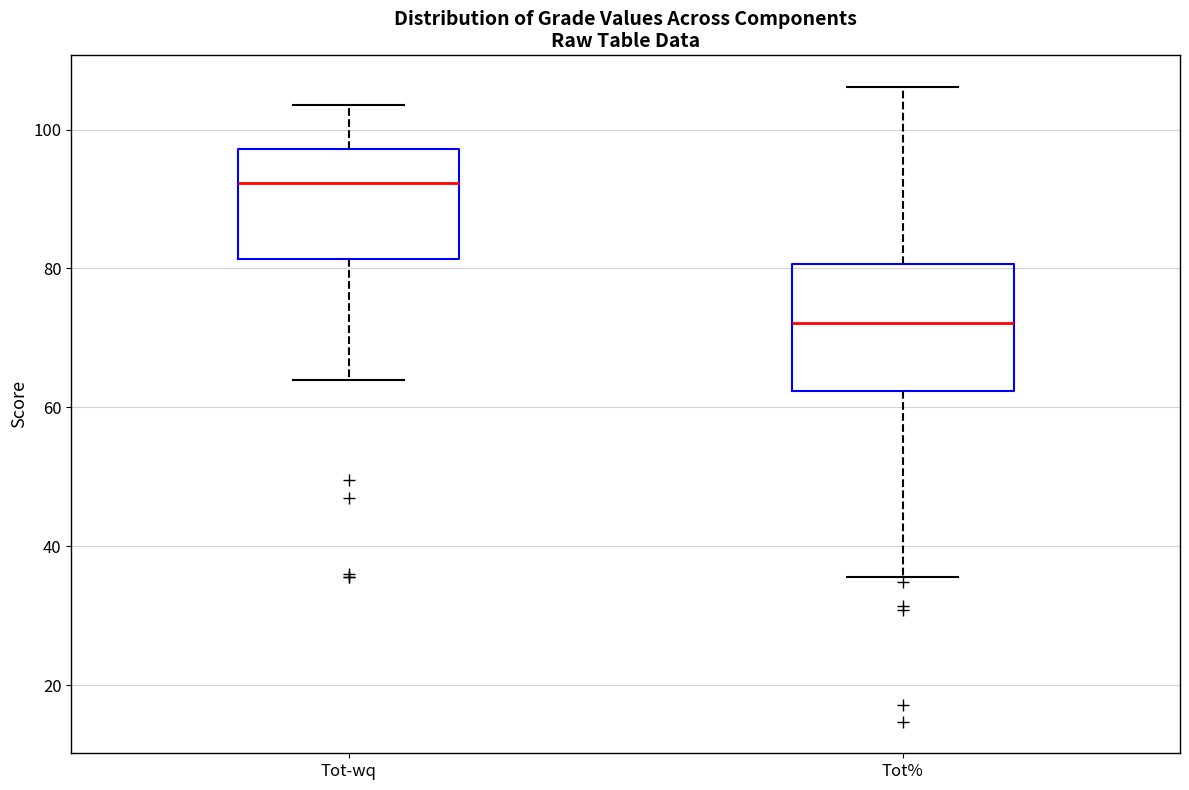

Reading left to right, read every box against the y-axis: the position of its median line, the range the box covers, and the ends of its whiskers. The values are not printed on the chart, so give them approximately, as read against the axis.

Tot-wq: median 92, box 82 to 98, whiskers 64 to 104
Tot%: median 72, box 62 to 80, whiskers 36 to 106